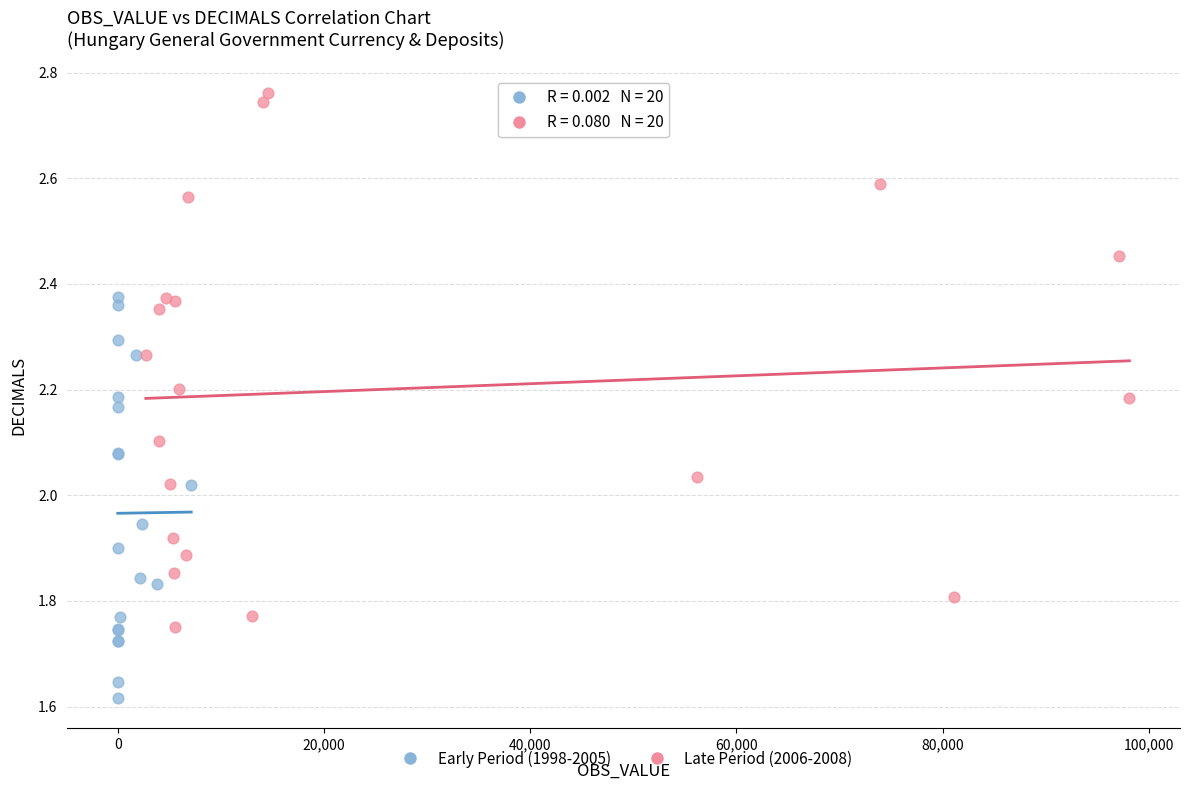

What are all the series names shown in the legend?

Early Period (1998-2005), Late Period (2006-2008)